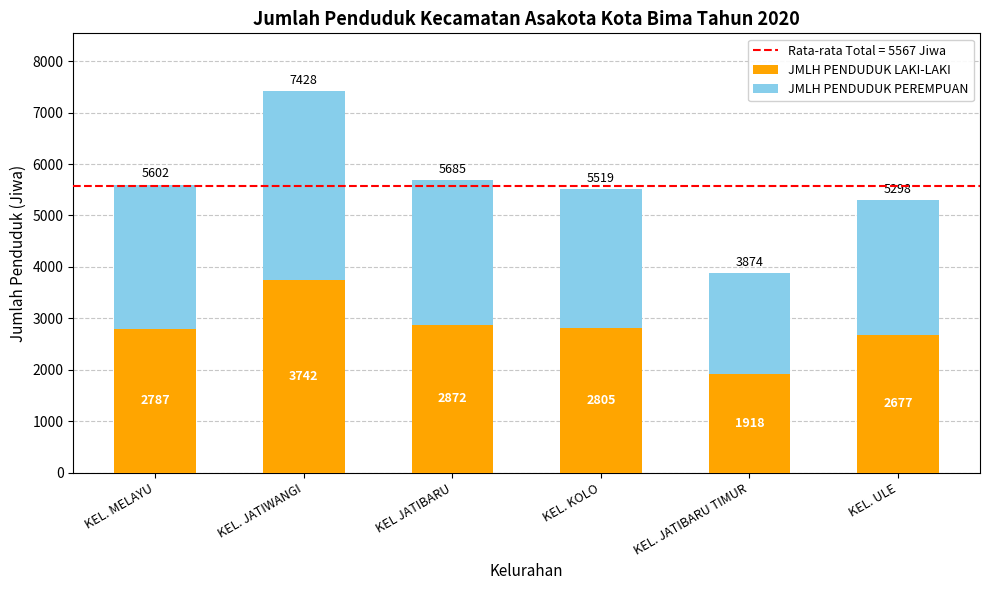

Reading left to right, list the values for the JMLH PENDUDUK LAKI-LAKI series.

KEL. MELAYU=2787	KEL. JATIWANGI=3742	KEL JATIBARU=2872	KEL. KOLO=2805	KEL. JATIBARU TIMUR=1918	KEL. ULE=2677